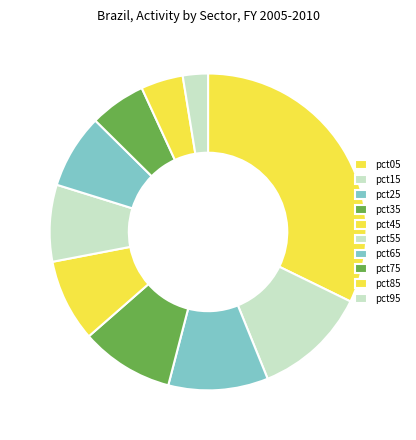

Which category has the biggest portion of the pie?

pct05